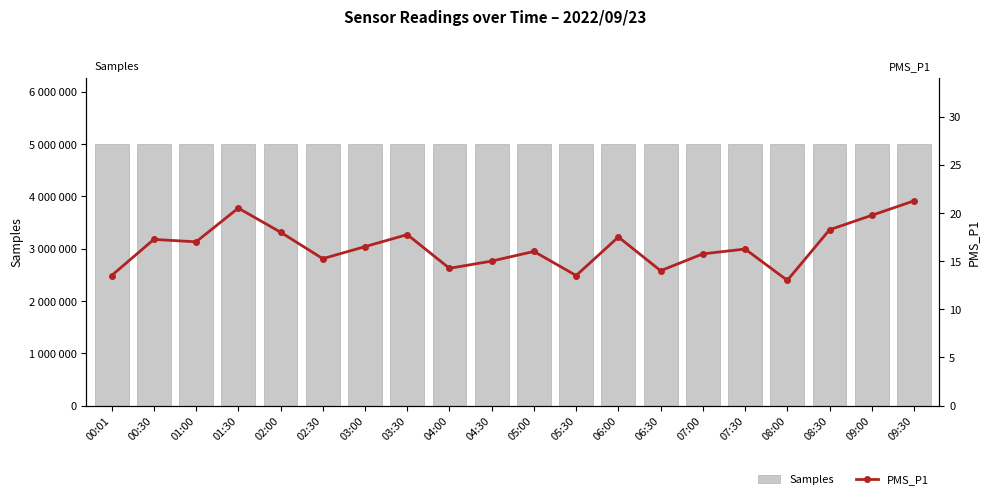

At which category does the chart reach its minimum across all series?

08:00